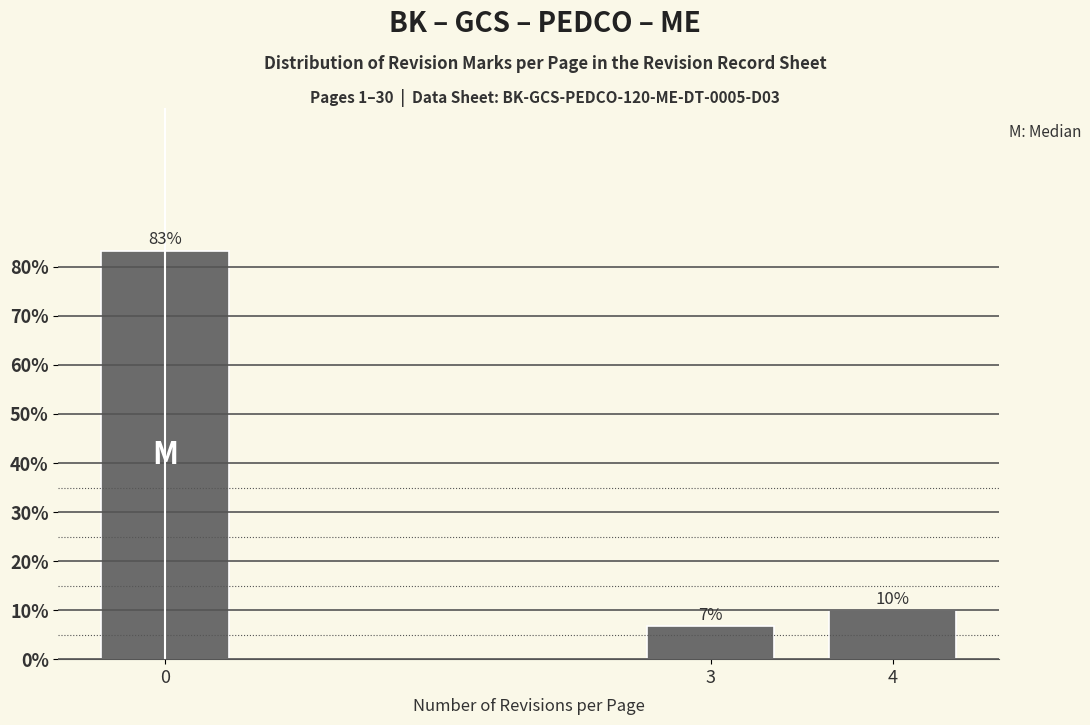

Between 4 and 3, which is larger?

4